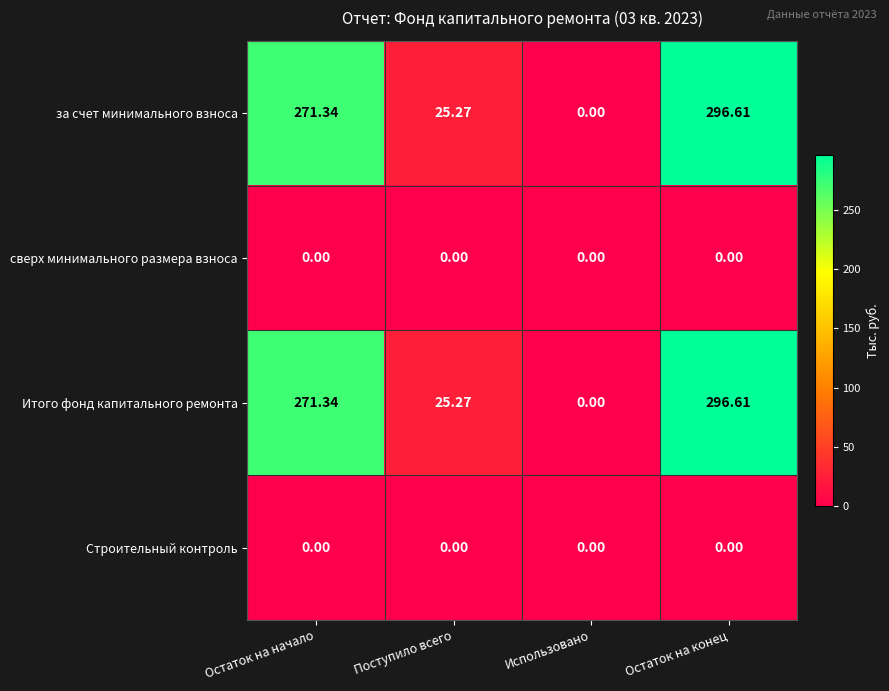

At which category is the sum across all series the highest?

Остаток на конец